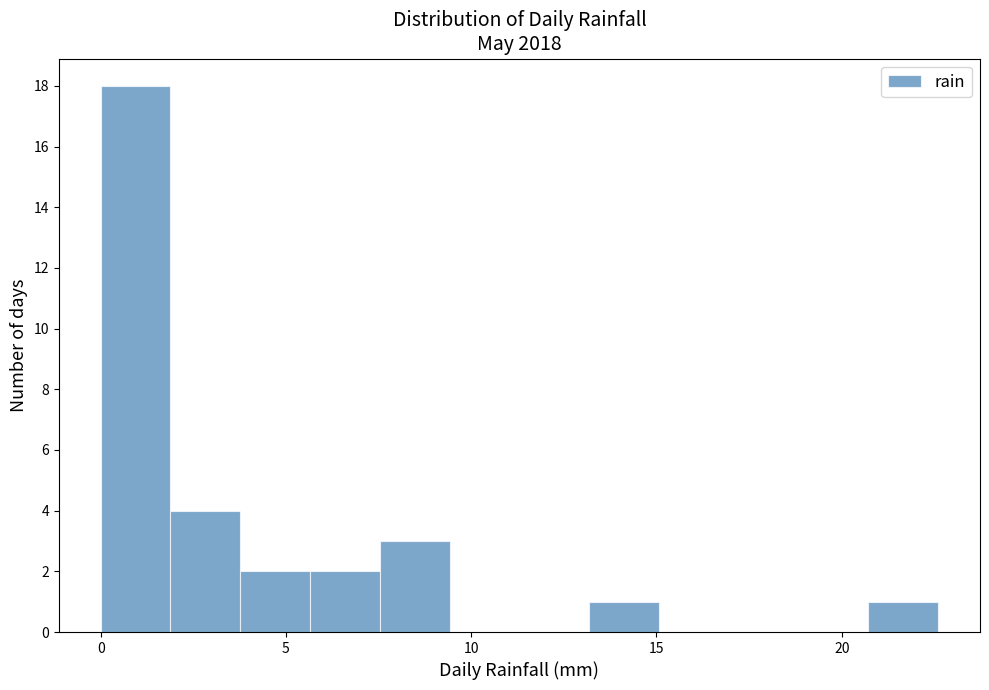

Read against the x-axis, roughly where is the centre of the tallest bar?

1.0